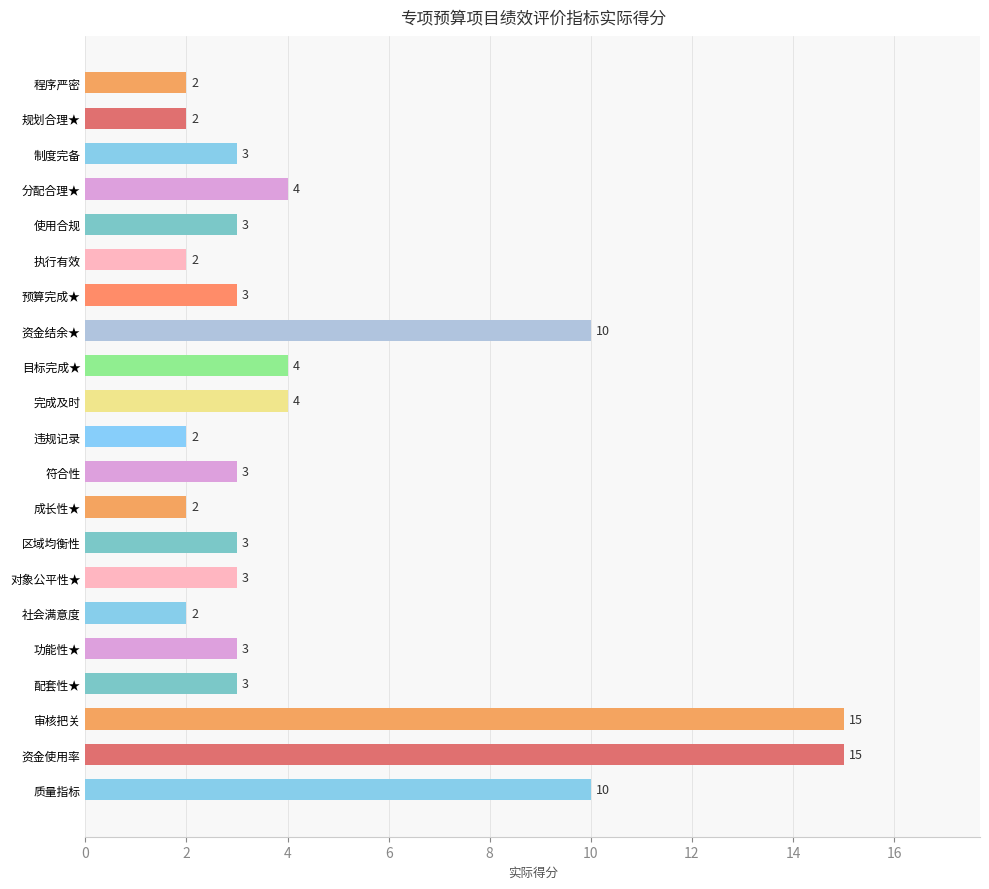

Reading top to bottom, what are all the values shown in this chart?

2	2	3	4	3	2	3	10	4	4	2	3	2	3	3	2	3	3	15	15	10